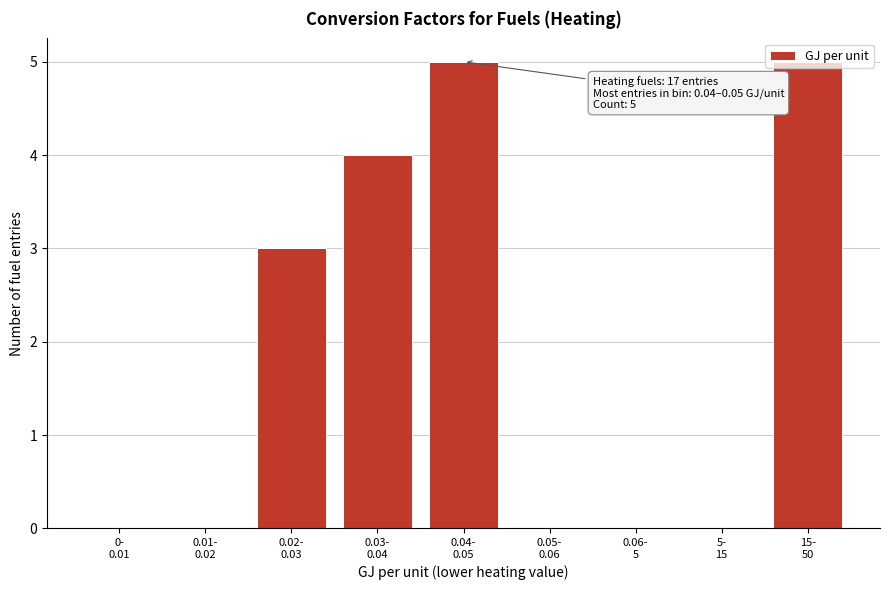

What is the sum of all values?

17